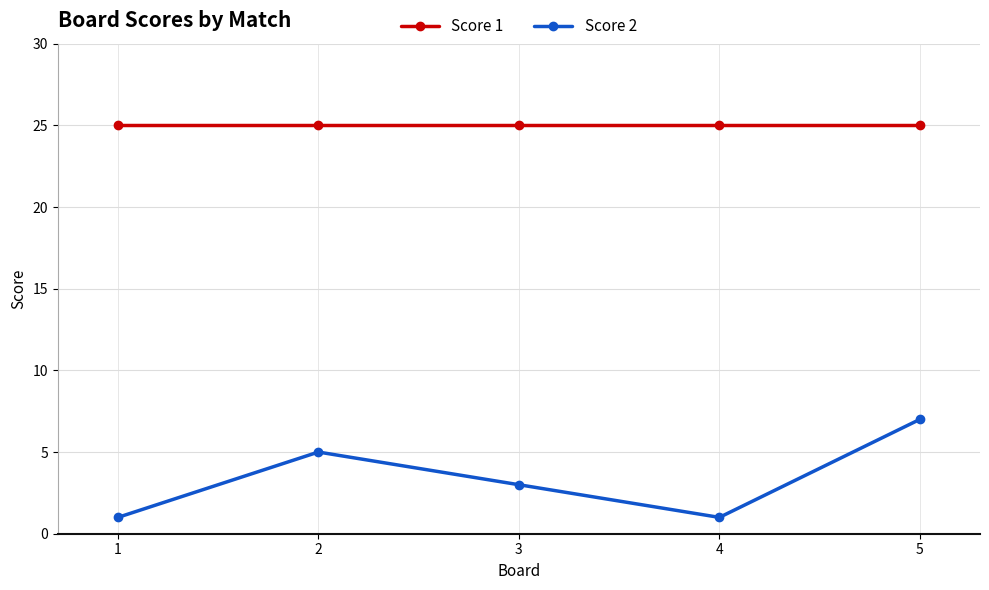

How many lines are shown in the chart?

2